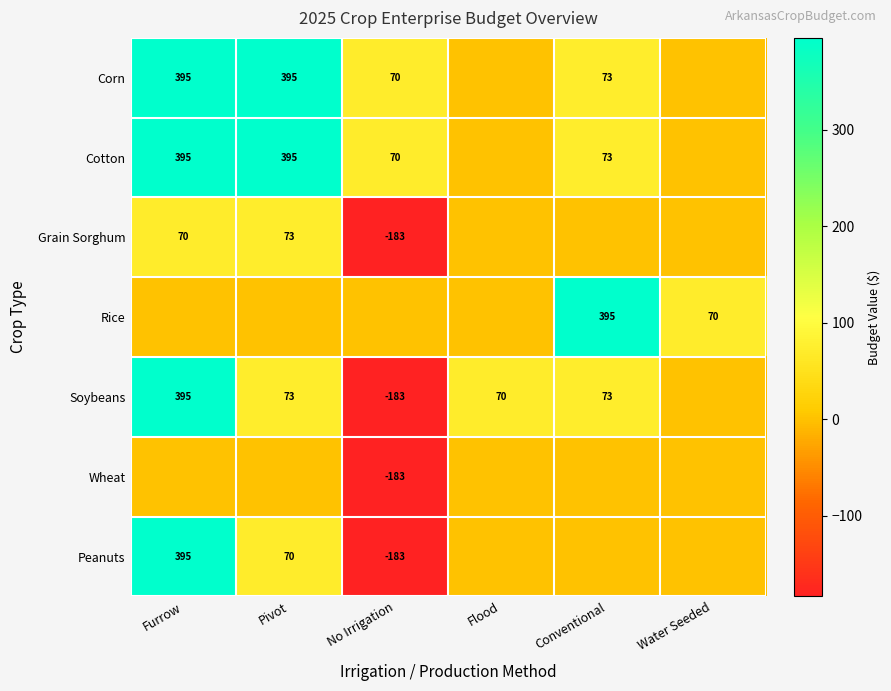

True or false: Corn has a value of 70 at No Irrigation.

True